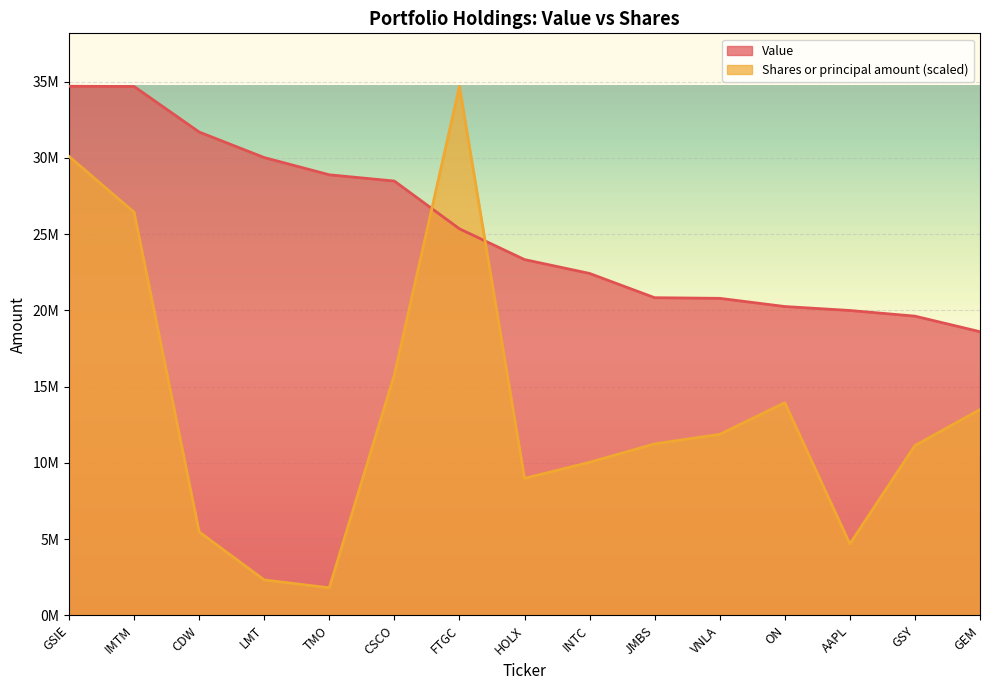

Reading right to left, list all the values displayed in this chart.

Value: GEM=18607000.0	GSY=19628000.0	AAPL=19999000.0	ON=20259000.0	VNLA=20796000.0	JMBS=20837000.0	INTC=22428000.0	HOLX=23338000.0	FTGC=25356000.0	CSCO=28486000.0	TMO=28897000.0	LMT=30027000.0	CDW=31702000.0	IMTM=34688000.0	GSIE=34703000.0
Shares or principal amount: GEM=13503361.7	GSY=11143391.5	AAPL=4692227.3	ON=13953592.3	VNLA=11875768.4	JMBS=11254329.9	INTC=10043063.7	HOLX=8992143.7	FTGC=34703000.0	CSCO=15787472.0	TMO=1814592.3	LMT=2328904.0	CDW=5481492.0	IMTM=26439392.9	GSIE=30100990.7